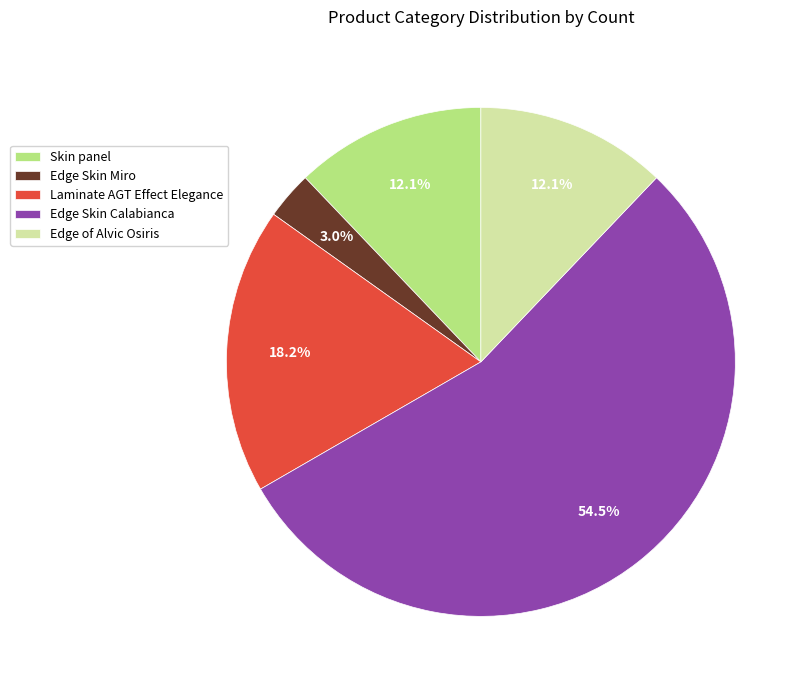

Is it true that Edge of Alvic Osiris is 25% of the pie?

False